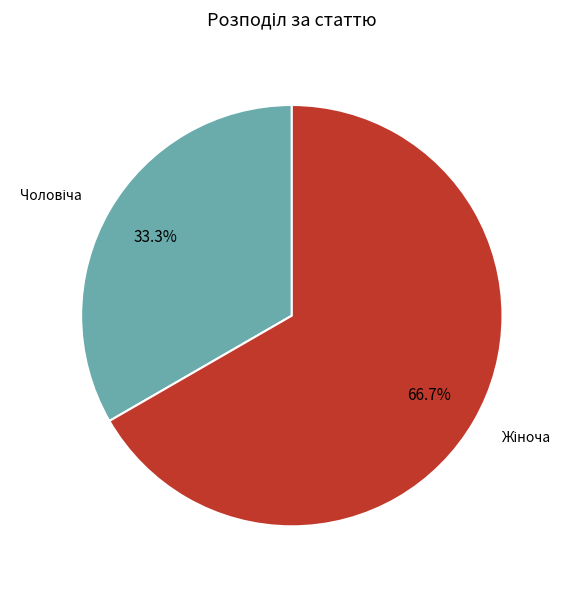

Does any single category account for the majority?

Yes